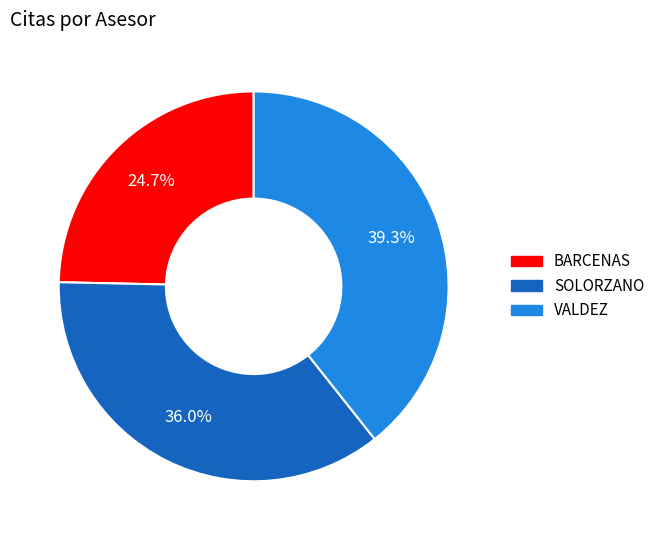

Count the number of slices in the pie.

3